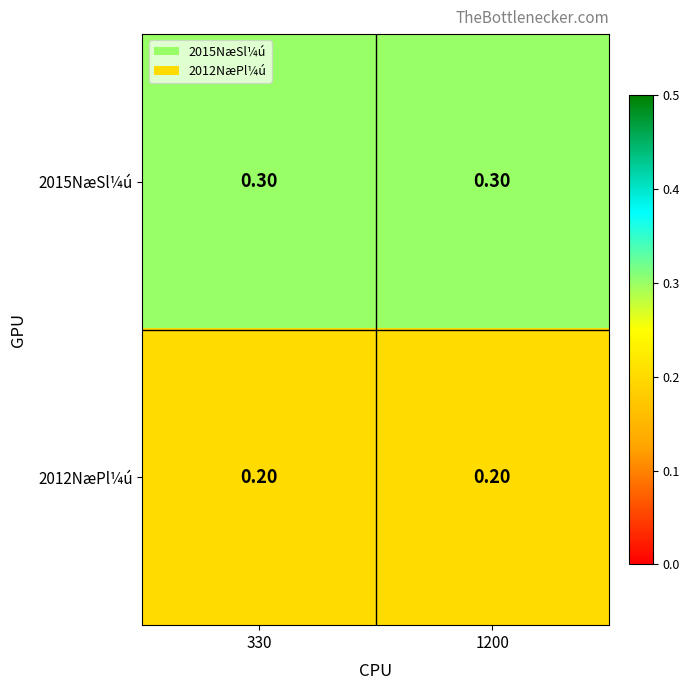

What is the difference between the highest and lowest values at 1200?

0.1